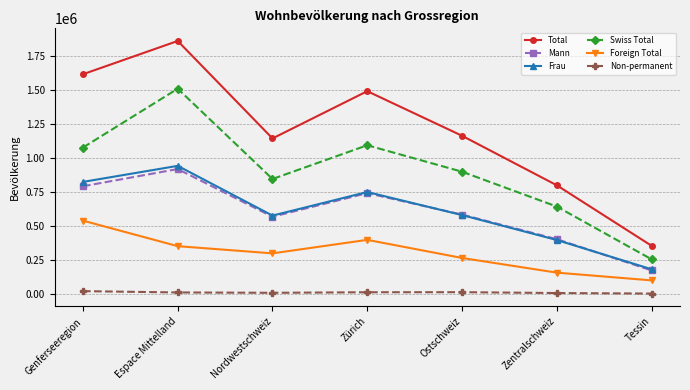

Where is the first local maximum for Foreign Total?

Zürich